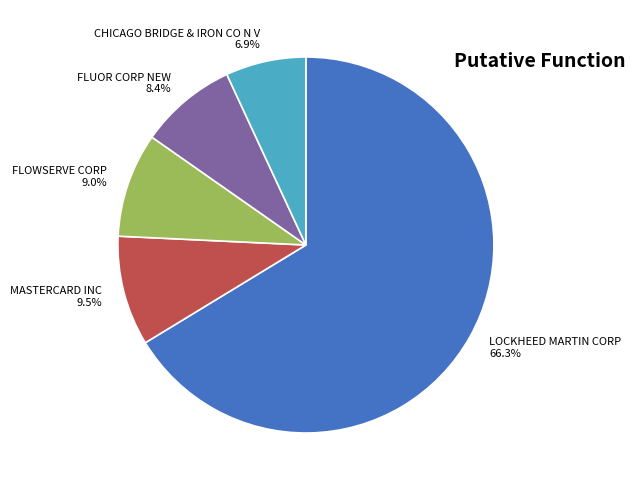

The LOCKHEED MARTIN CORP slice represents 60% of the pie. True or false?

False